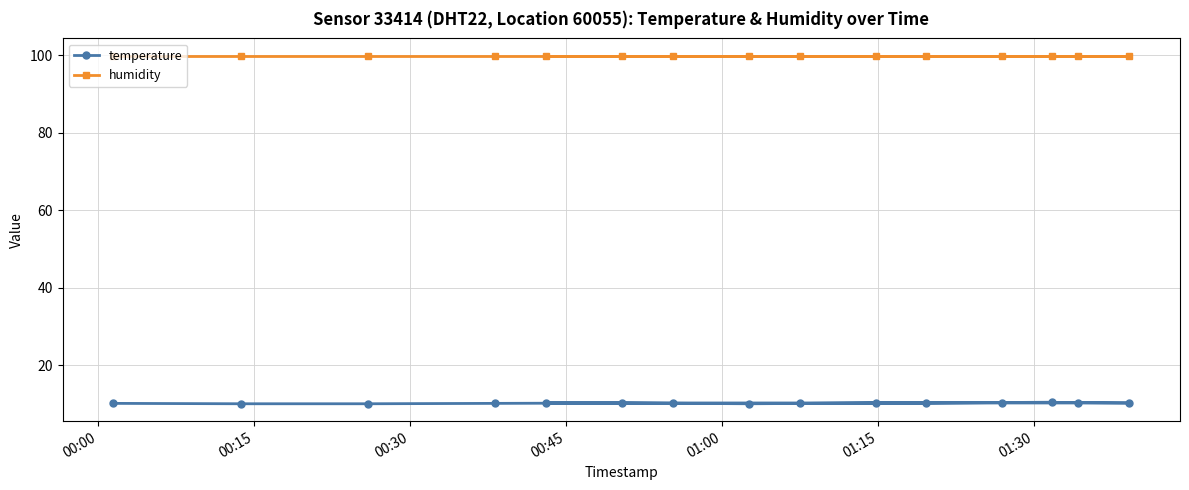

List the series in order of their overall mean, lowest first.

temperature, humidity